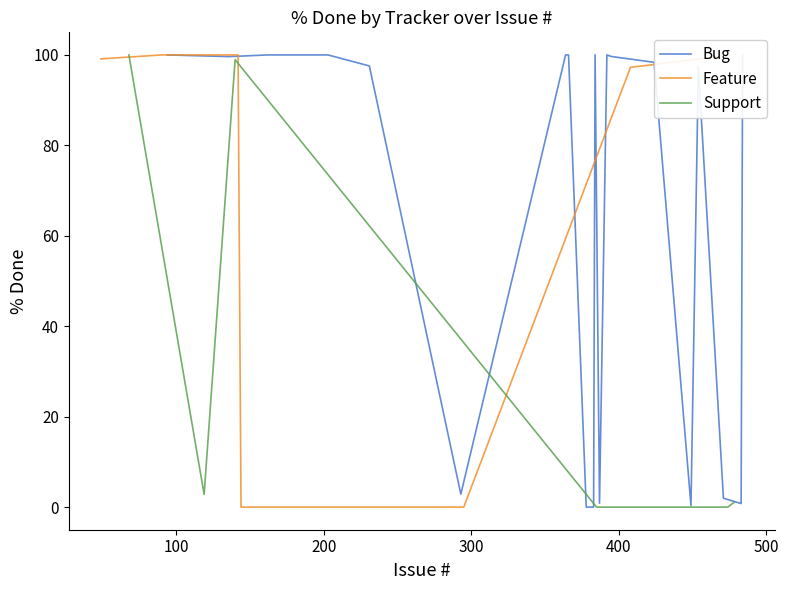

What is the highest value of the Support series?

100.0